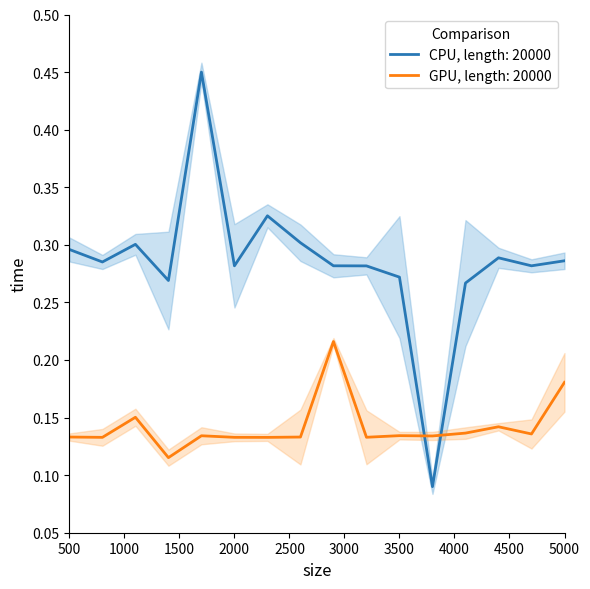

Which series ends up on top after the final intersection of GPU, length: 20000 and CPU, length: 20000?

CPU, length: 20000